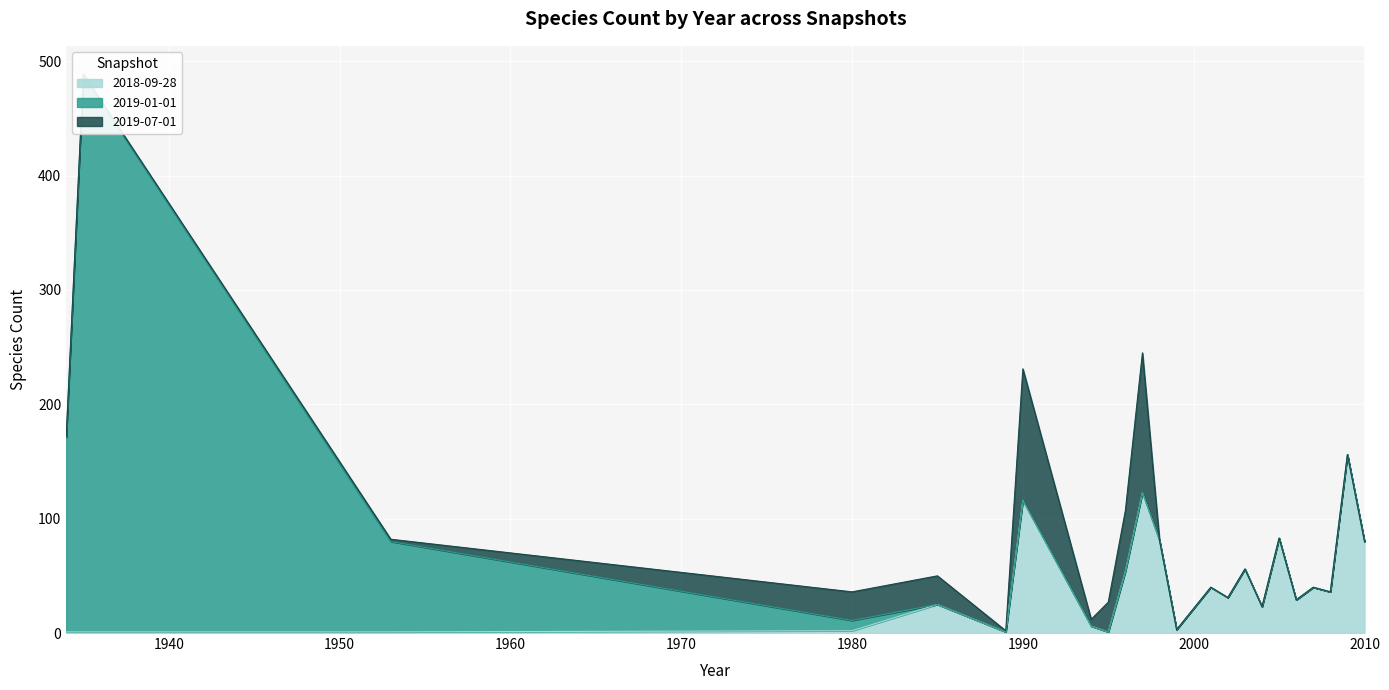

True or false: 2018-09-28 and 2019-01-01 intersect in this chart.

True